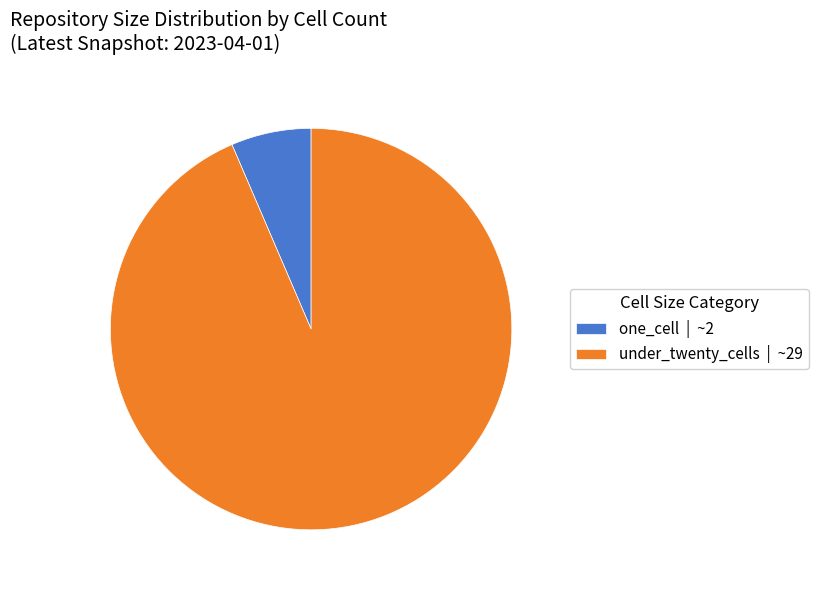

Is the sum of one_cell | ~2 and under_twenty_cells | ~29 greater than half?

Yes